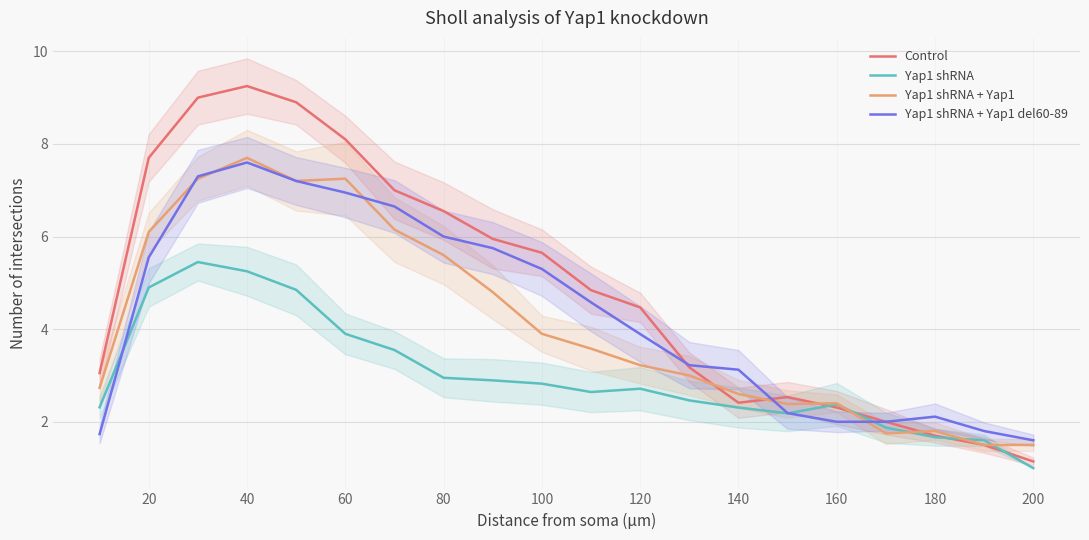

True or false: Yap1 shRNA has a value of 1.7 at 180.

True